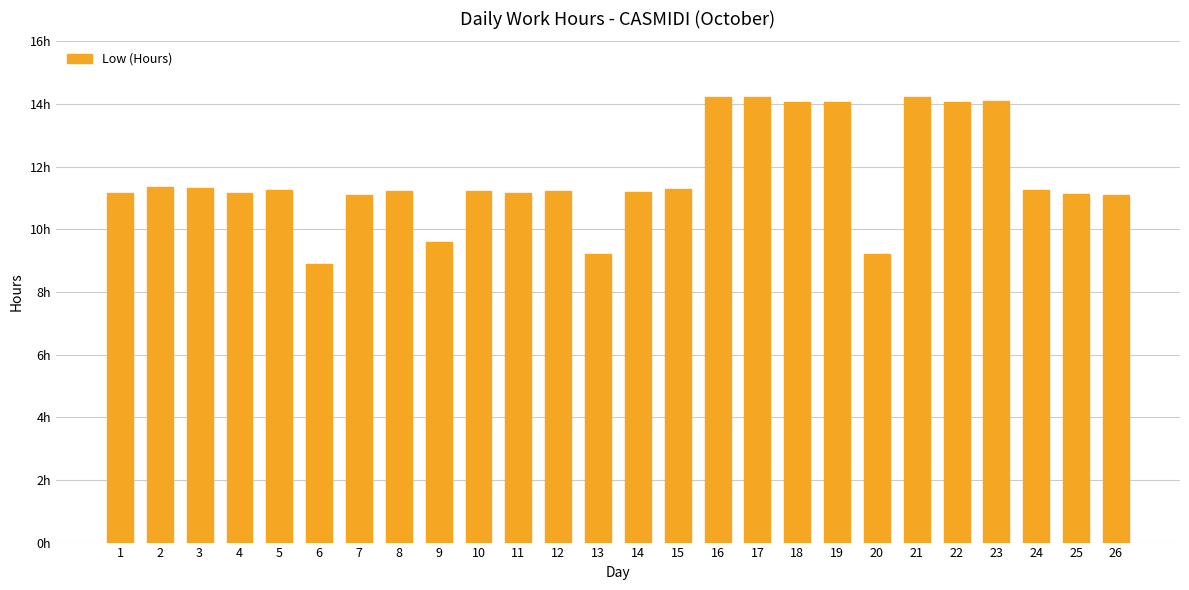

How many categories are shown in the chart?

26